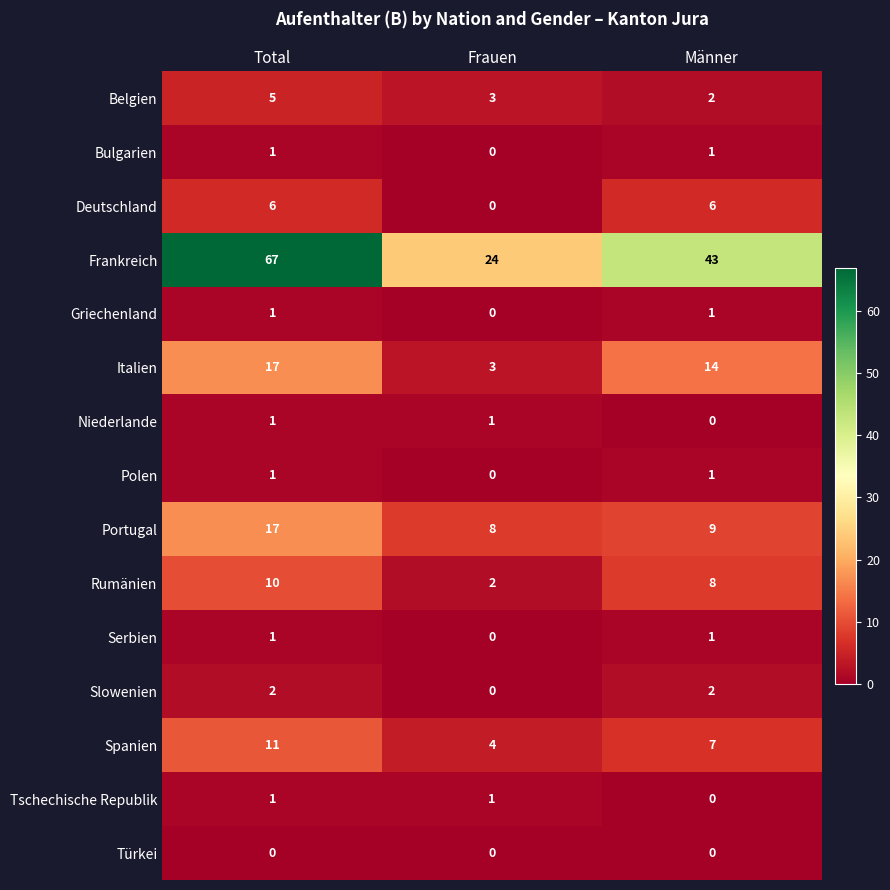

The Niederlande series shows 1 at Frauen. True or false?

True